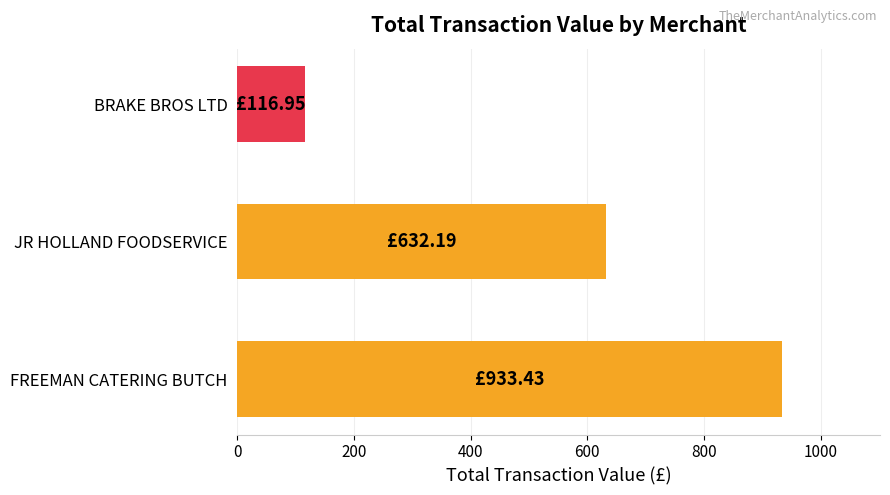

What is the sum of the values at JR HOLLAND FOODSERVICE and FREEMAN CATERING BUTCH?

1565.6